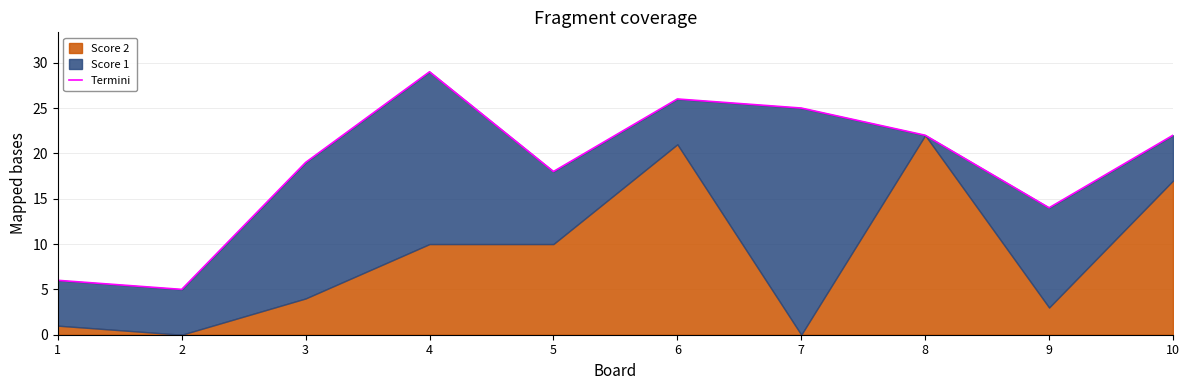

Is it true that the value at 7 is 13?

False